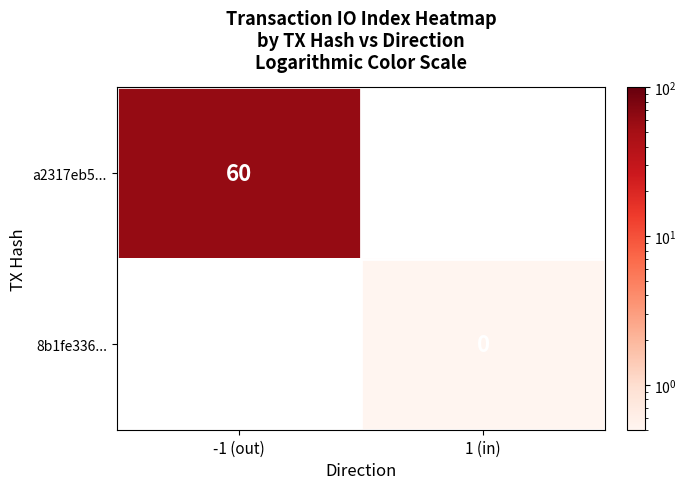

The a2317eb5... series shows 60 at -1 (out). True or false?

True